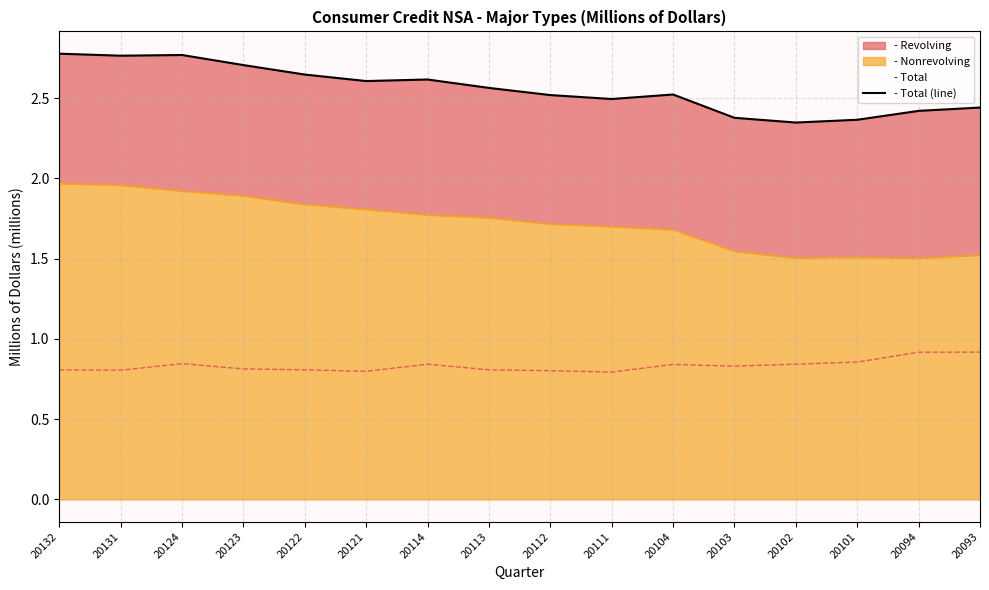

True or false: the data shows 2.4 at 20093.

True